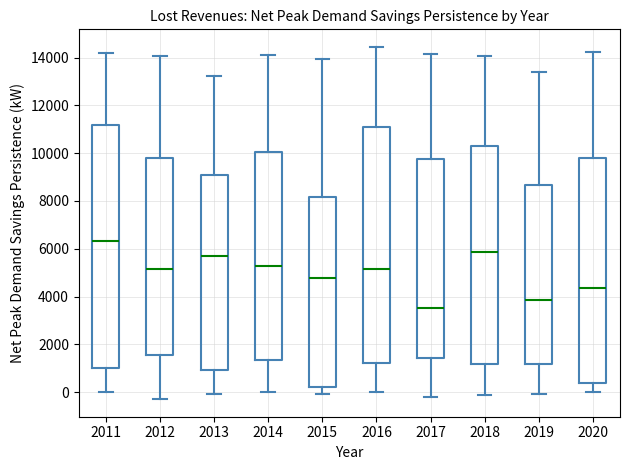

Comparing the boxes themselves (not the whiskers), which one is the tallest?

2011